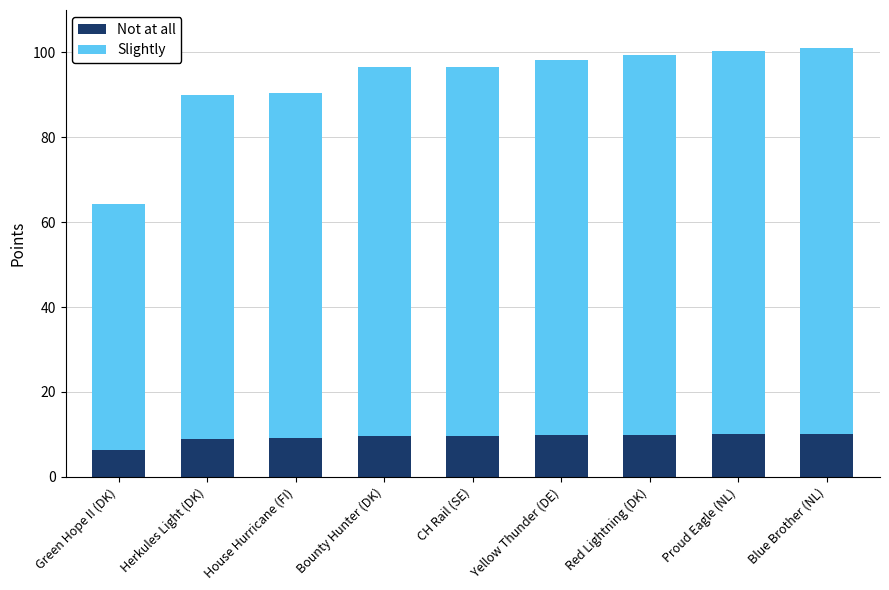

The Not at all series shows 15.4 at House Hurricane (FI). True or false?

False